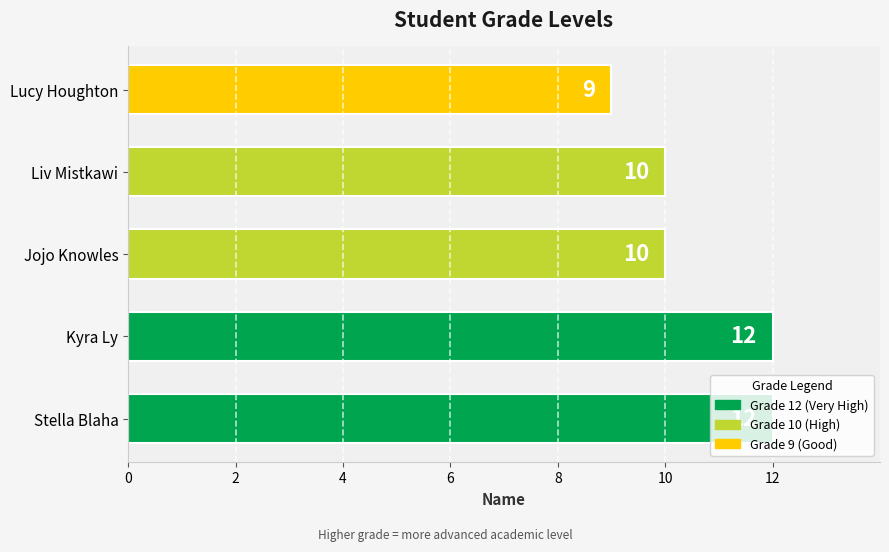

What is the ratio of the value at Kyra Ly to the value at Stella Blaha?

1.0